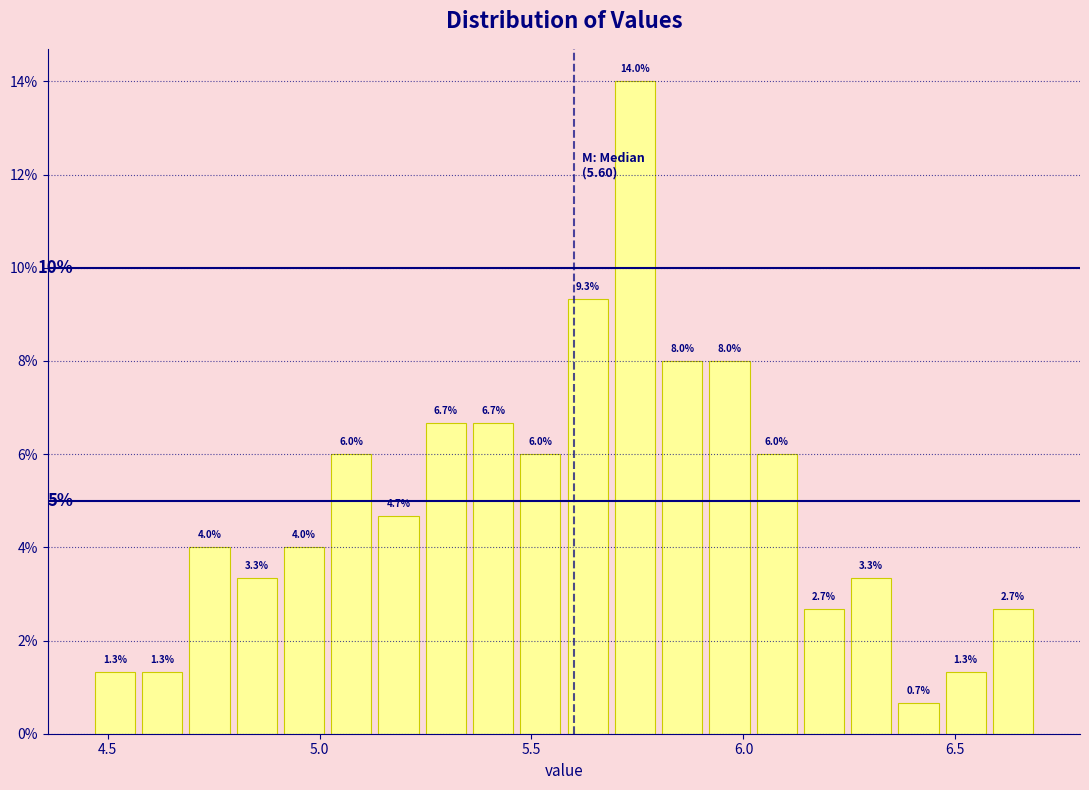

Around what value on the x-axis is the tallest bar? Give the approximate position of its centre, as read against the axis.

5.75